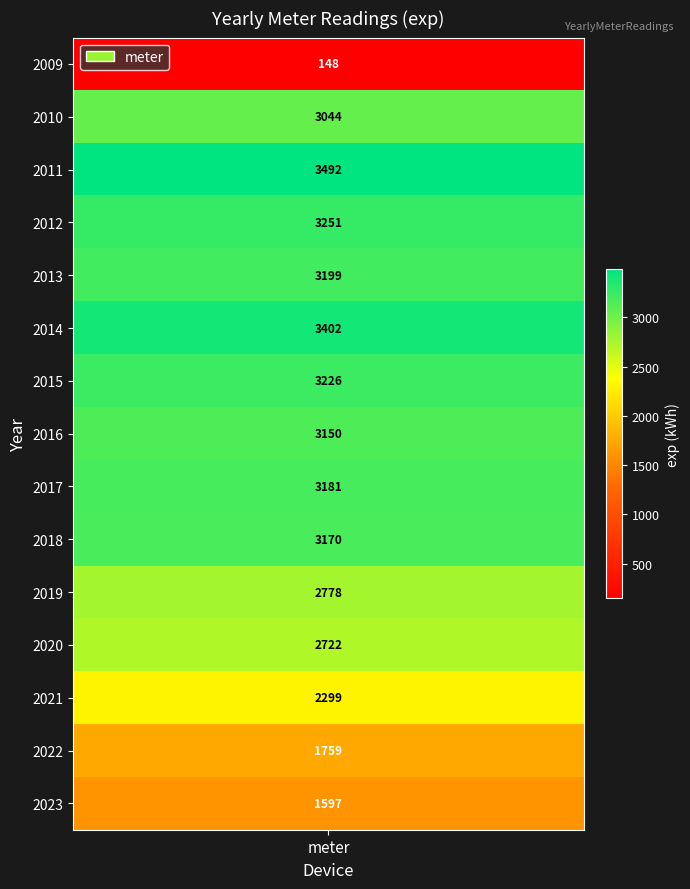

Reading left to right, list all the values displayed in this chart.

2009=148.5	2010=3044.5	2011=3491.5	2012=3250.9	2013=3198.8	2014=3401.8	2015=3226.3	2016=3150.5	2017=3180.9	2018=3170.2	2019=2777.5	2020=2722.4	2021=2298.8	2022=1759.1	2023=1596.7